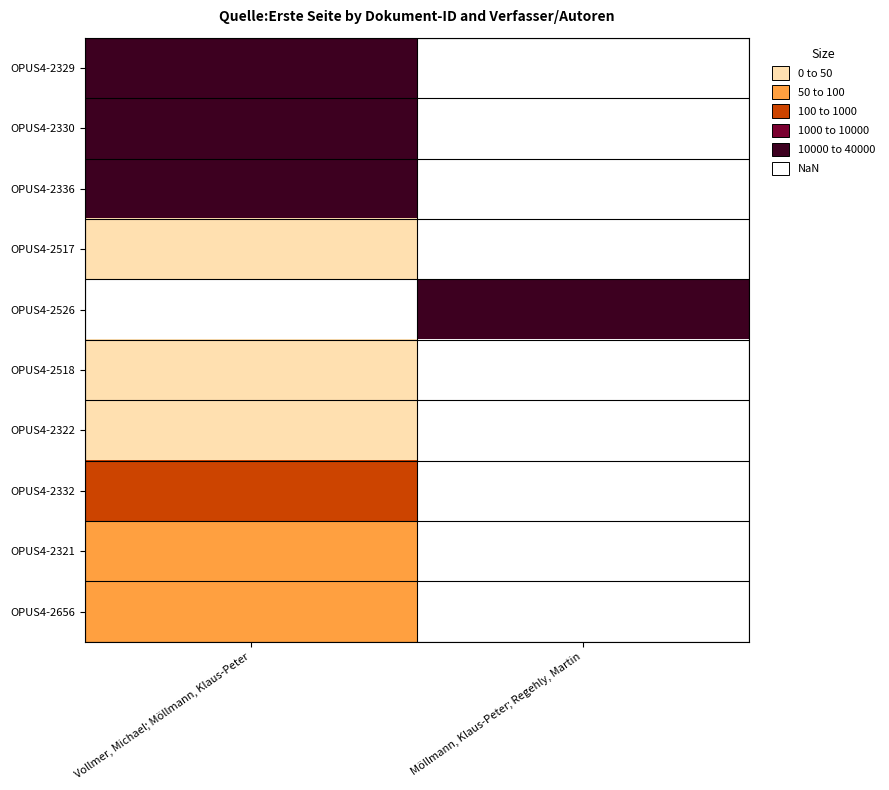

Is the value of OPUS4-2322 at Vollmer, Michael; Möllmann, Klaus-Peter greater than the value of OPUS4-2336 at Möllmann, Klaus-Peter; Regehly, Martin?

No